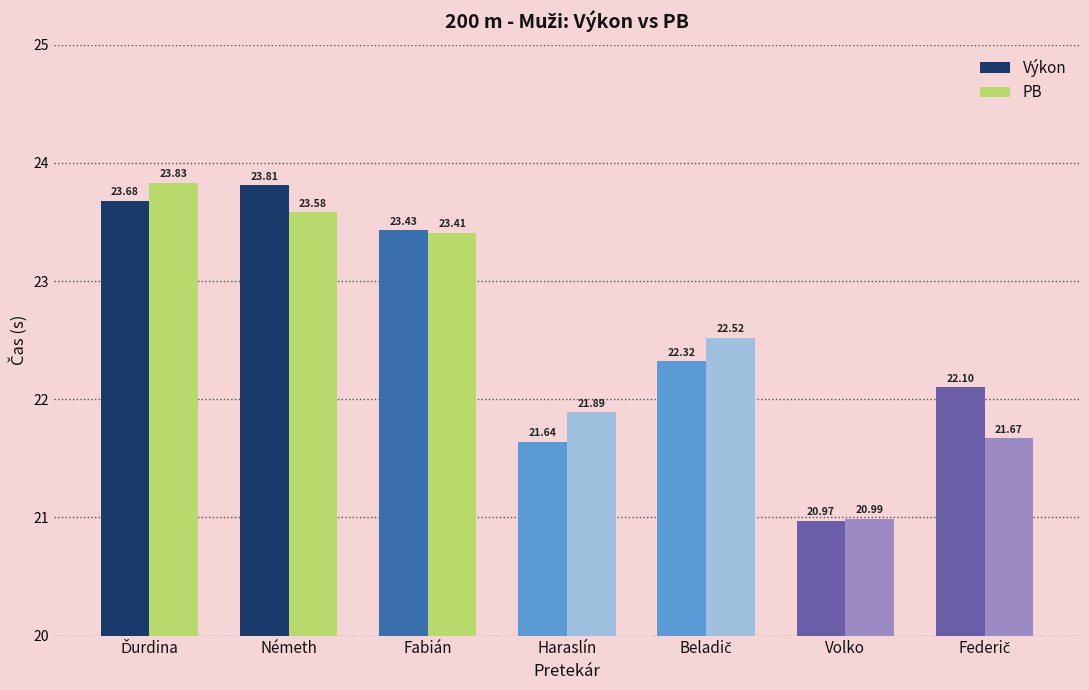

List the series in order of their overall mean, highest first.

Výkon, PB